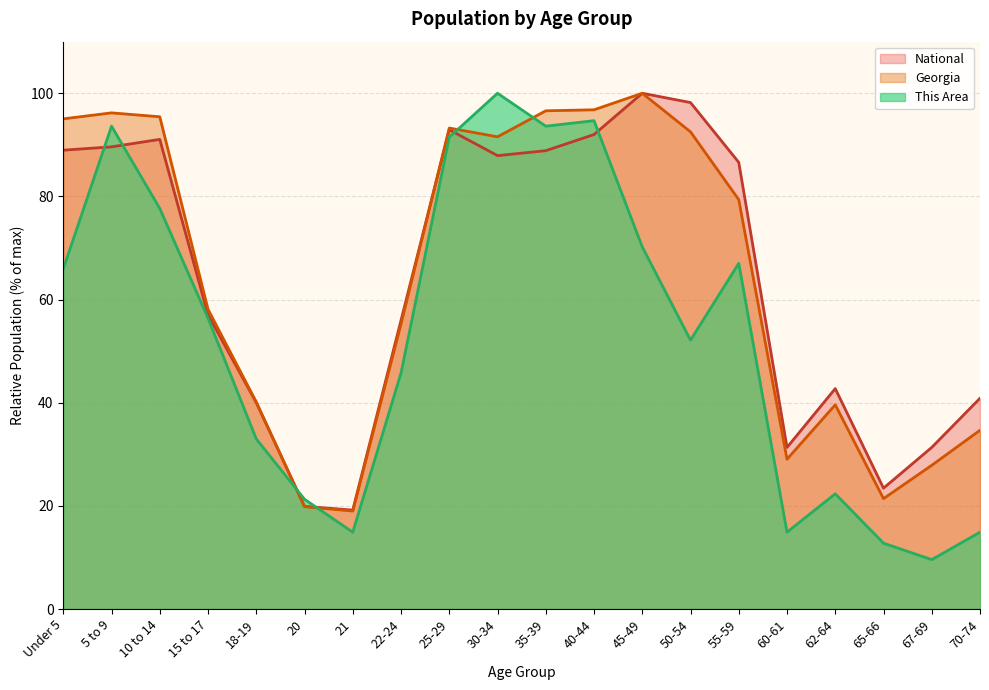

Which category has the highest value across all series?

30-34